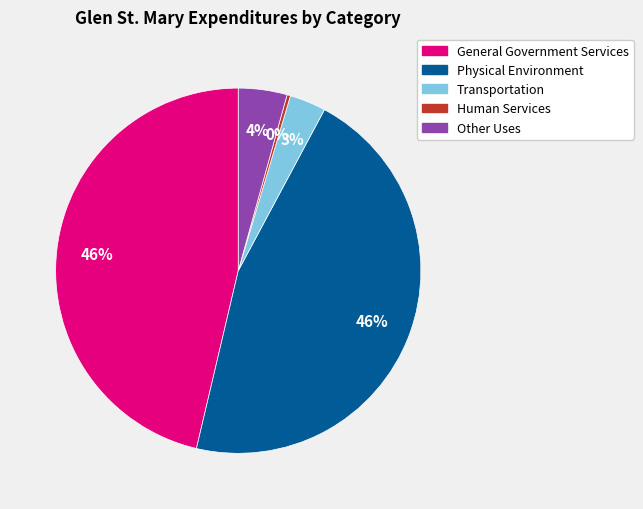

Does any single category account for the majority?

No